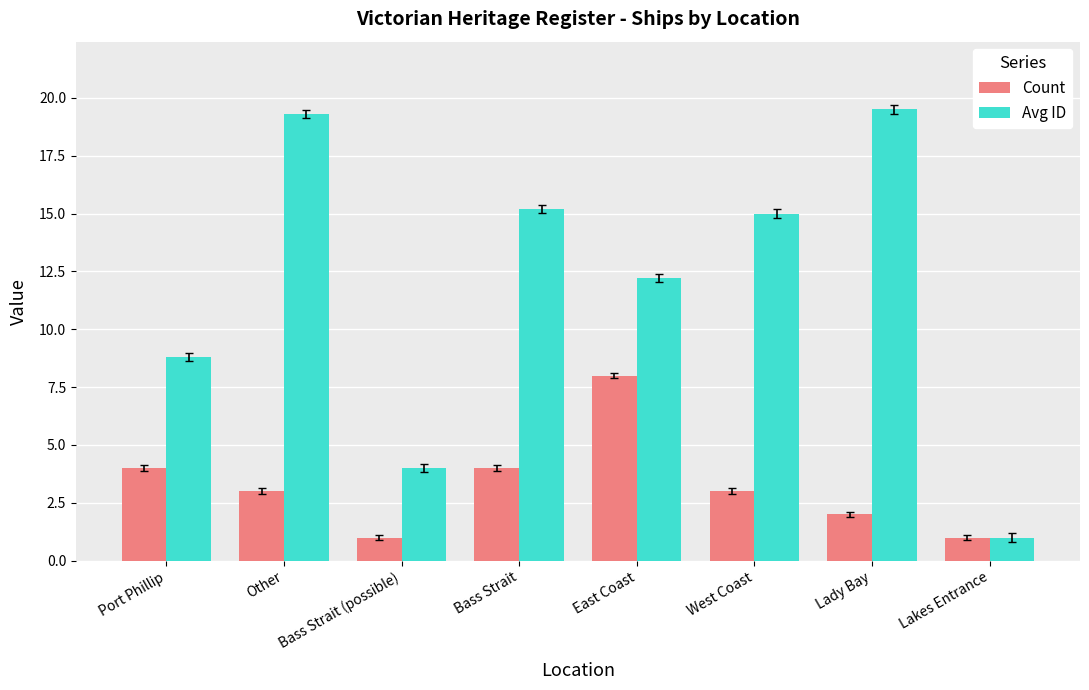

Are the bars horizontal?

No